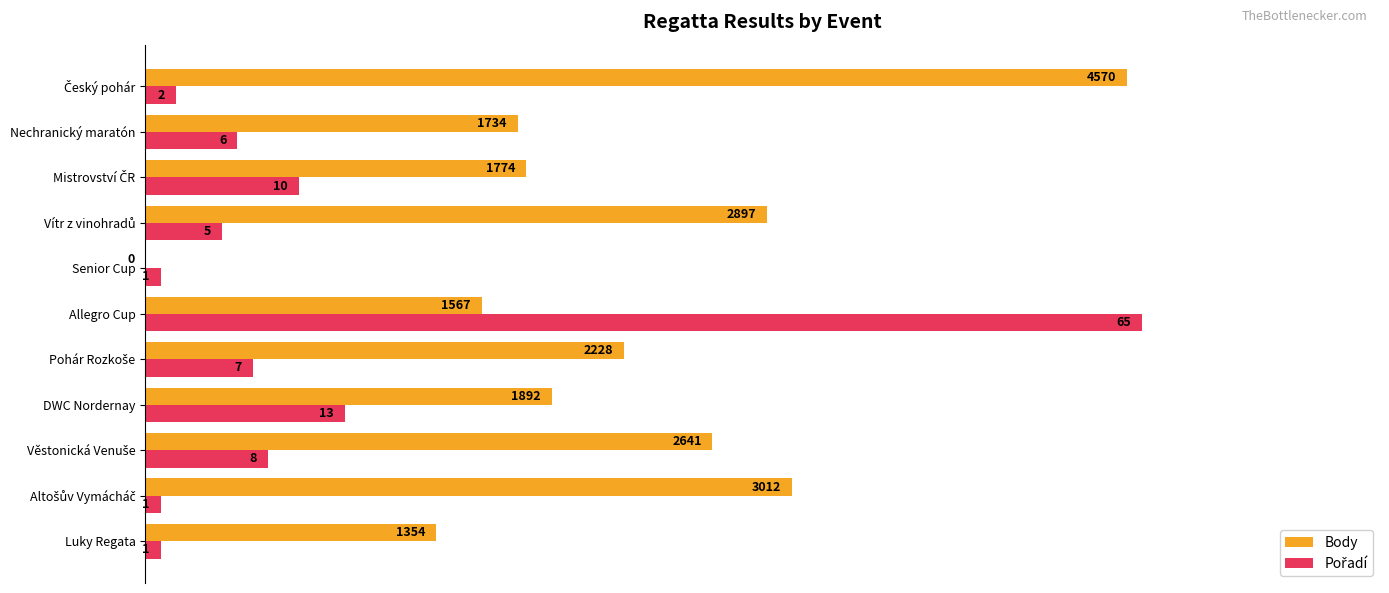

What are all the series names shown in the legend?

Body, Pořadí